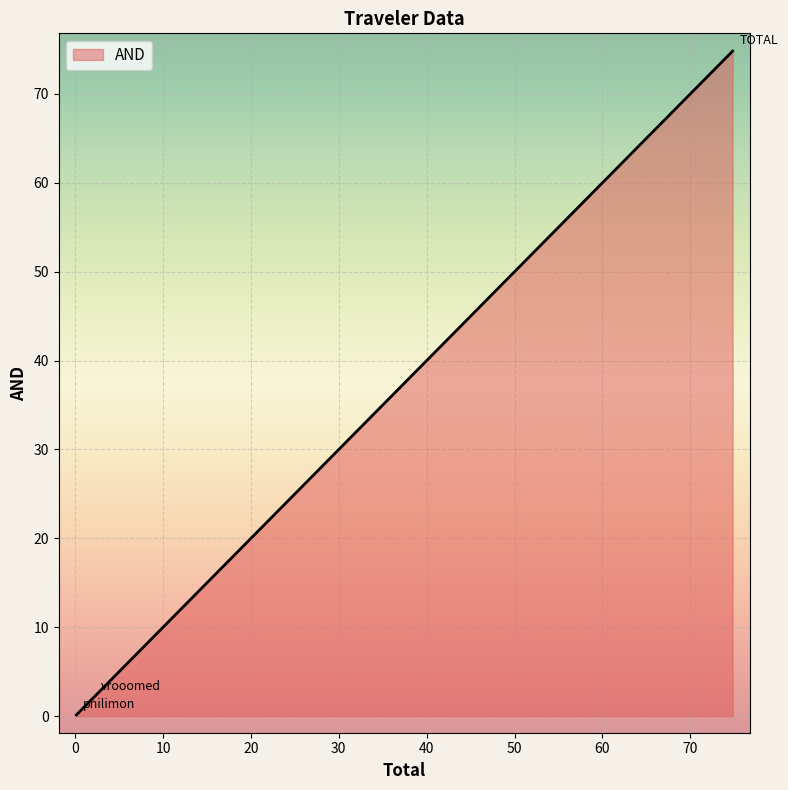

What is the sum of all values?

77.1